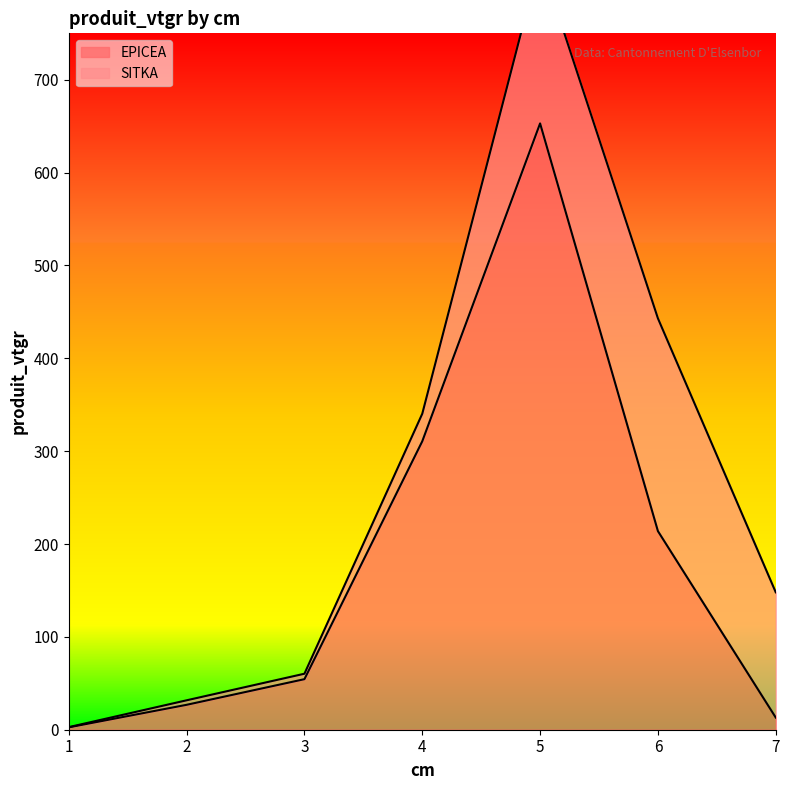

True or false: the data shows 86.3 at 6.

False